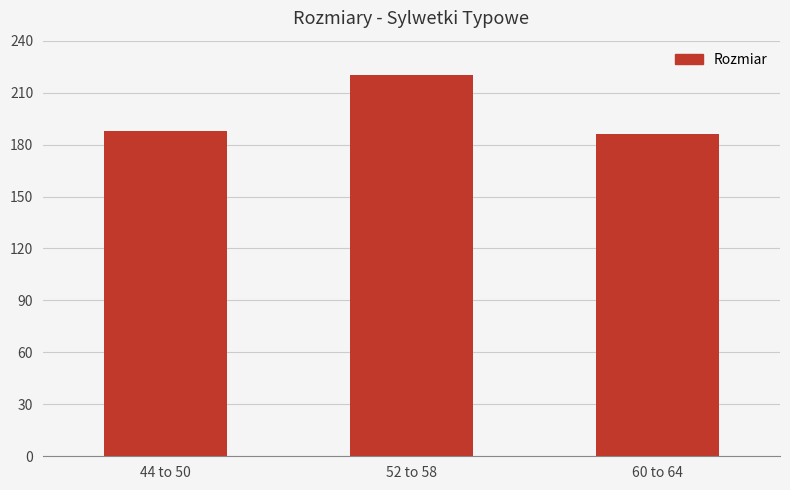

What position from the left is 60 to 64?

3